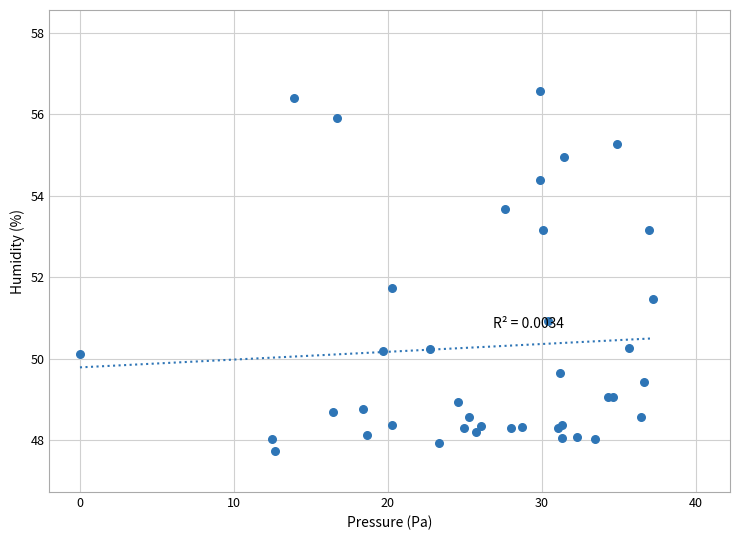

What Y value in the scatter plot is closest to 52?

51.7